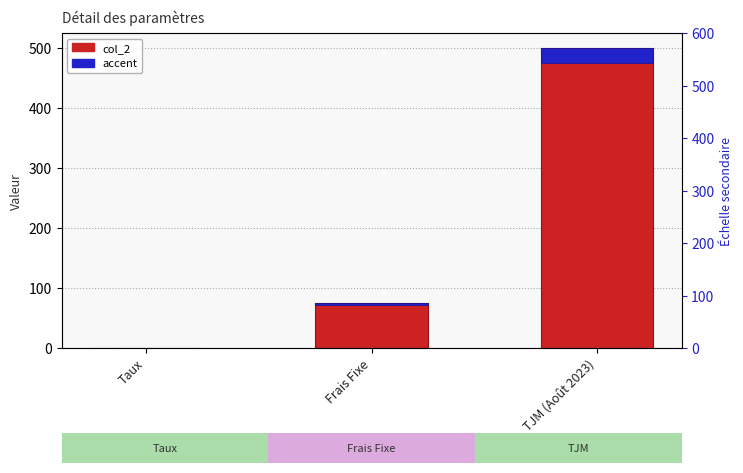

What is the label of the 3rd bar from the left?

TJM (Août 2023)